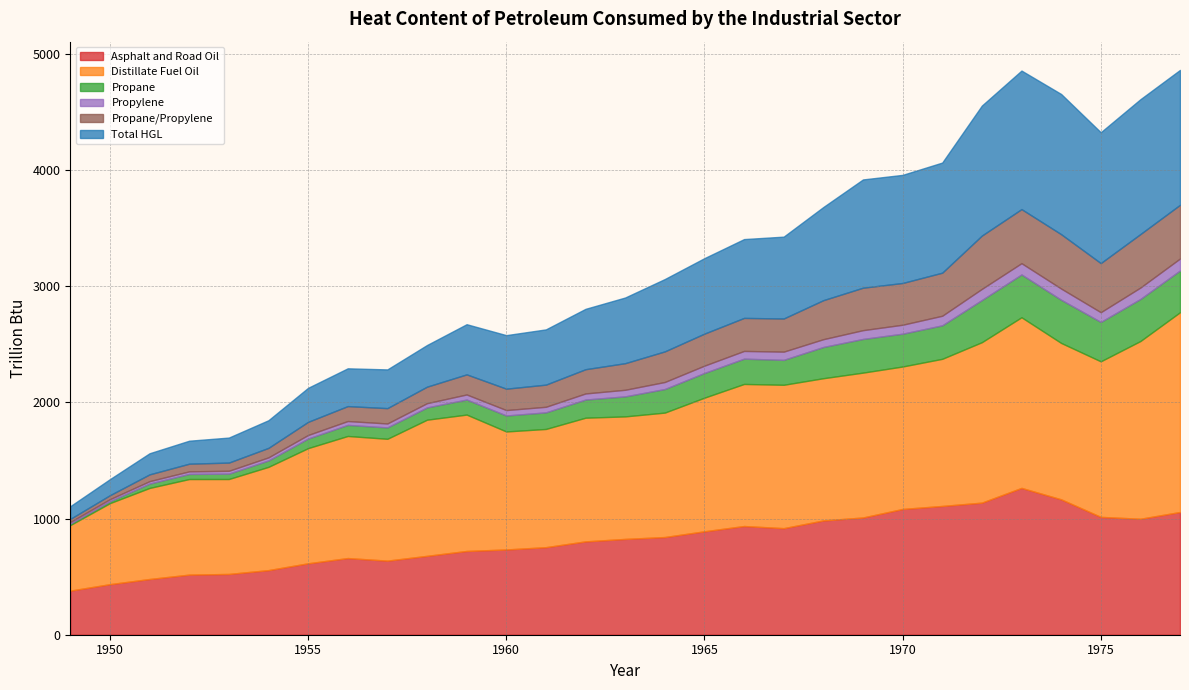

True or false: Total HGL and Propane/Propylene cross at least once.

False